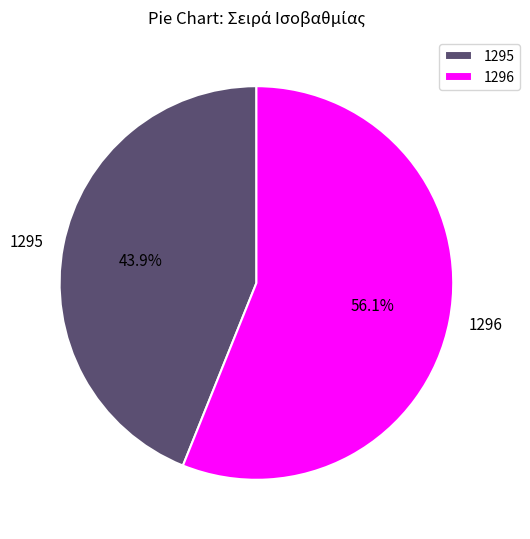

Count the number of slices in the pie.

2